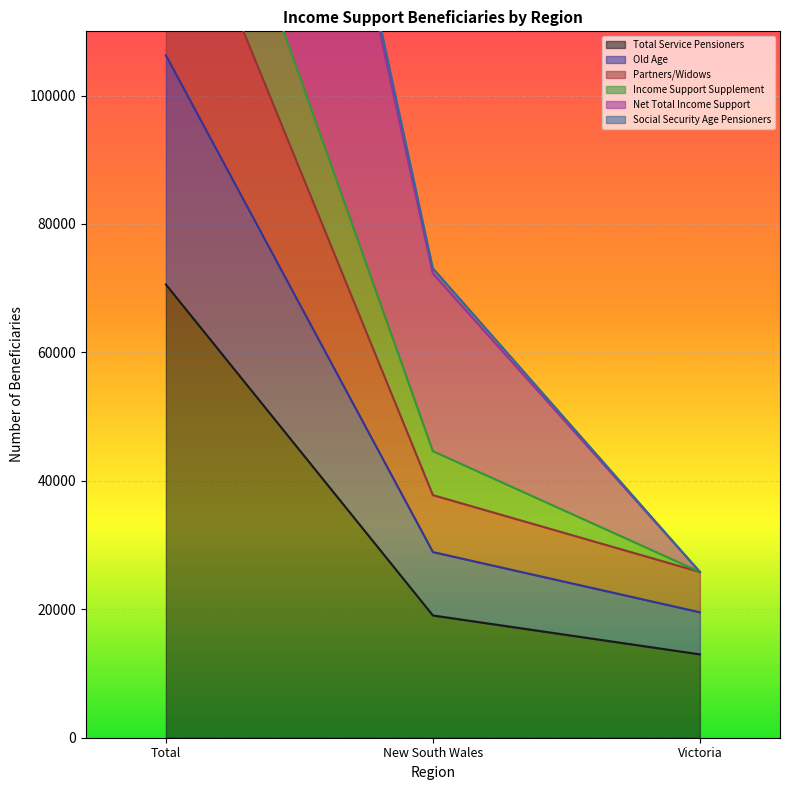

At which category is the sum across all series the highest?

Total